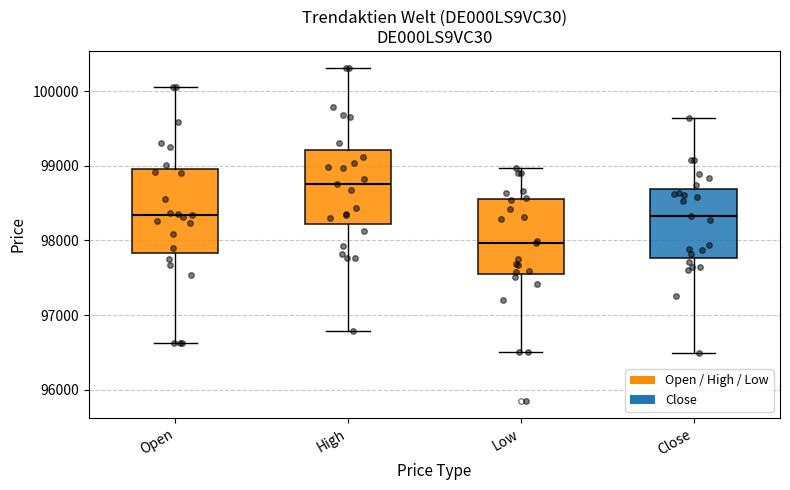

Reading left to right, transcribe this box plot: for each box, give where its median line is, the range the box spans, and where its two whiskers end, as read against the y-axis. The values are not printed on the chart, so give them approximately, as read against the axis.

Open: median 98300, box 97800 to 99000, whiskers 96600 to 100100
High: median 98800, box 98200 to 99200, whiskers 96800 to 100300
Low: median 98000, box 97500 to 98600, whiskers 96500 to 99000
Close: median 98300, box 97800 to 98700, whiskers 96500 to 99600